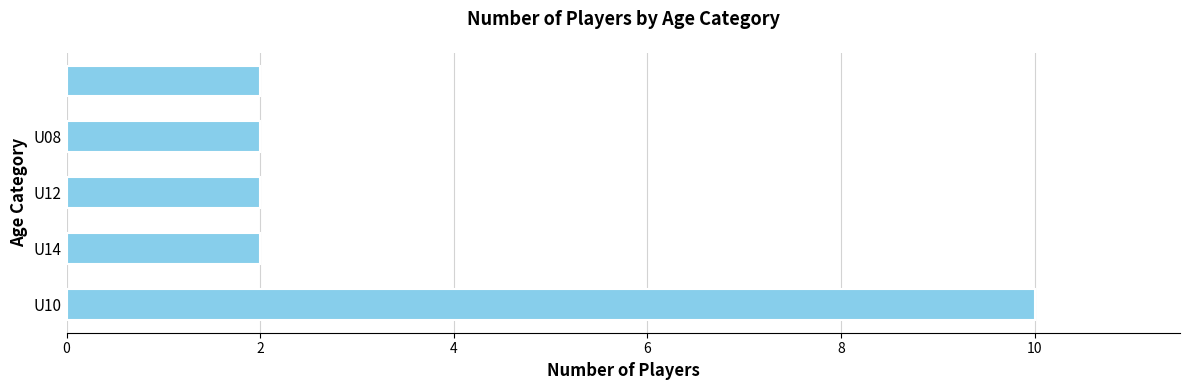

What is the average value?

4